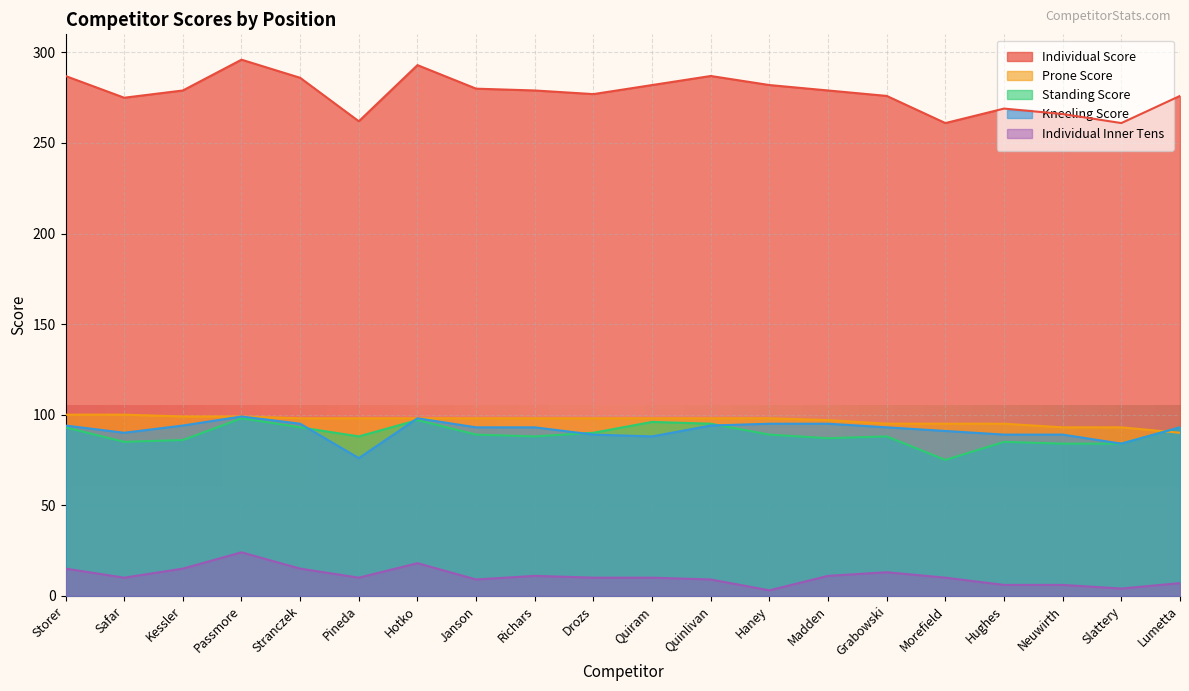

What is the difference between the maximum and minimum values in the Standing Score series?

23